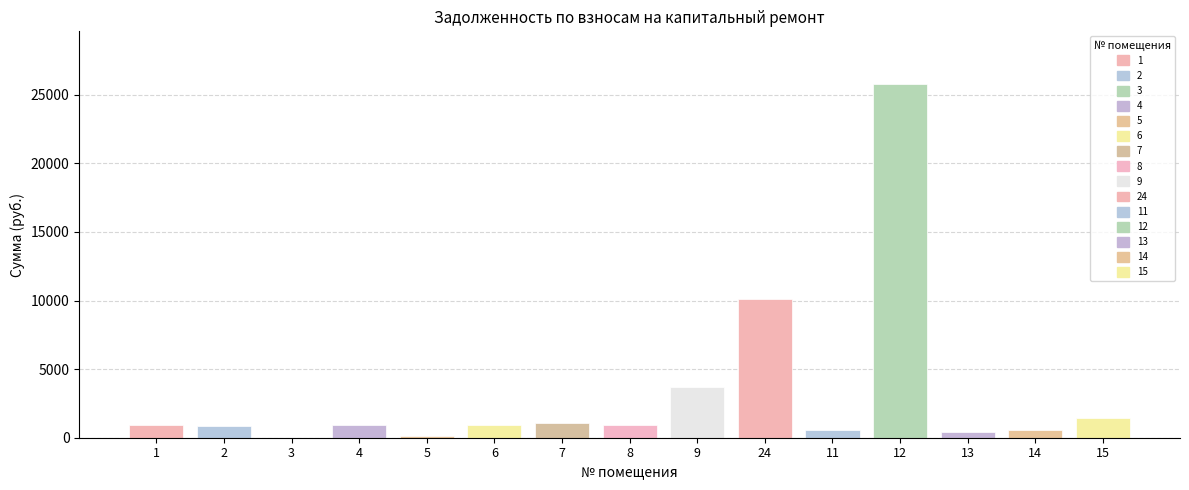

Between 12 and 5, which is larger?

12